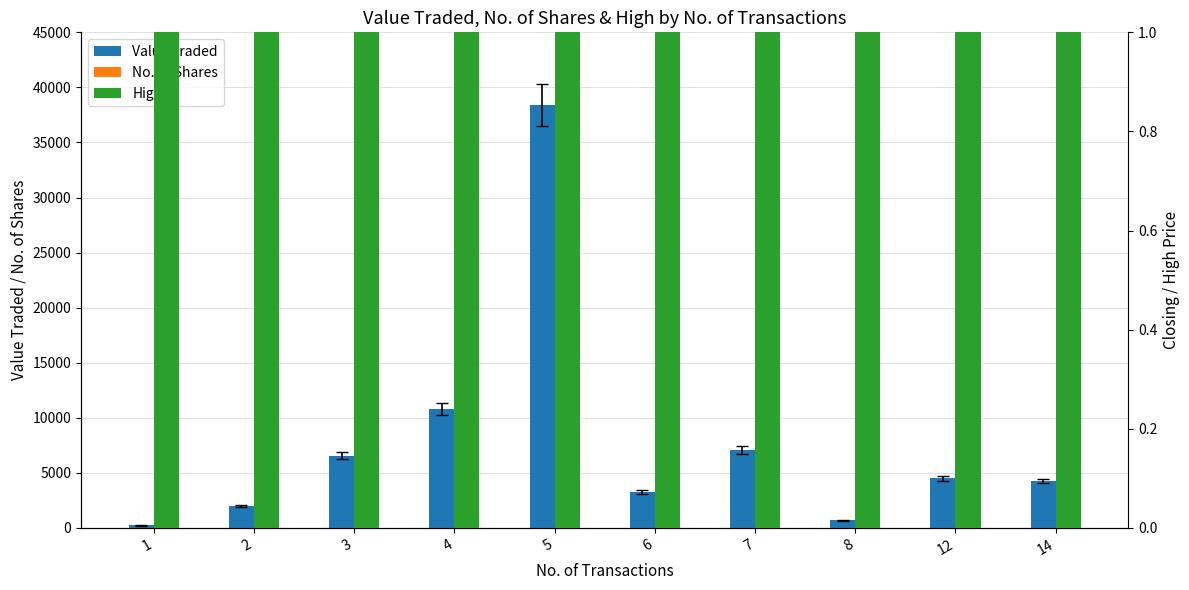

How many data points in No. of Shares are less than 4105?

5